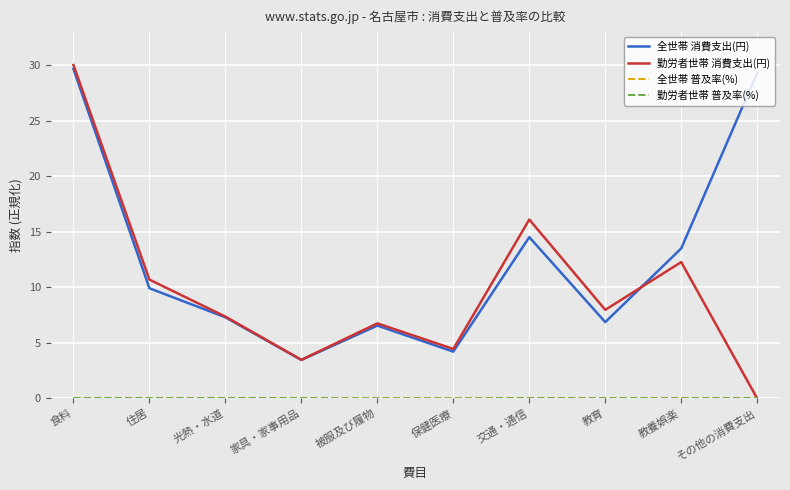

True or false: 勤労者世帯 消費支出(円) has a value of 2.9 at 光熱・水道.

False